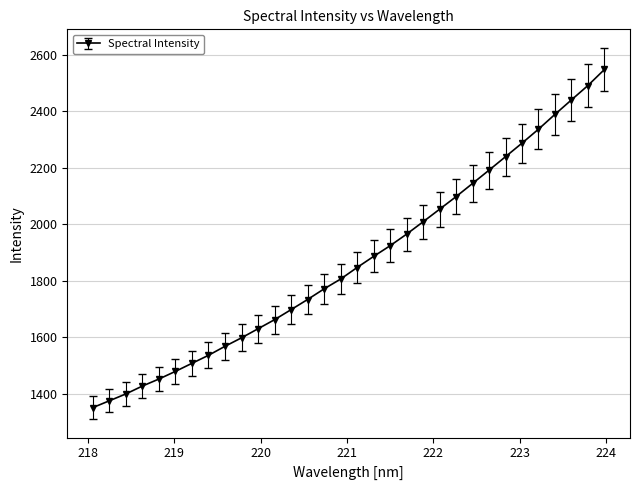

Reading right to left, transcribe all the data shown in this chart.

2547.2	2490.5	2439.6	2388.5	2335.9	2286.5	2238.6	2190.9	2143.9	2097.2	2052.6	2008.1	1964.4	1923.4	1885.6	1846.4	1805.4	1770.8	1733.2	1697.3	1661.8	1629.7	1597.7	1567.7	1535.8	1507.5	1479.0	1451.9	1427.1	1399.2	1374.9	1350.8